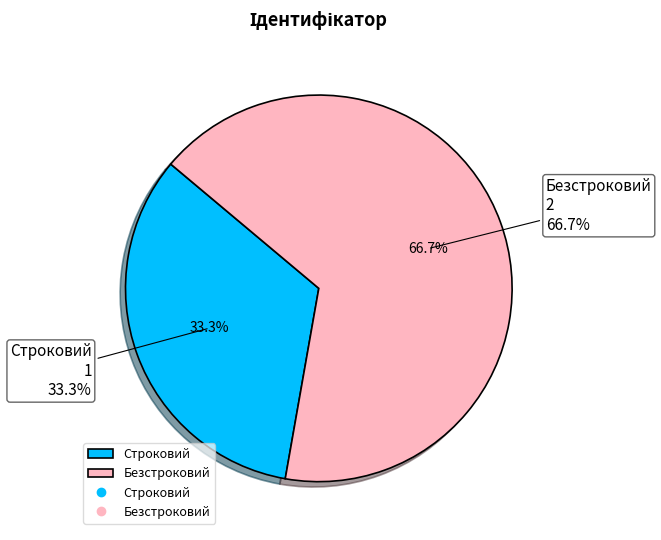

What is the majority slice?

Безстроковий